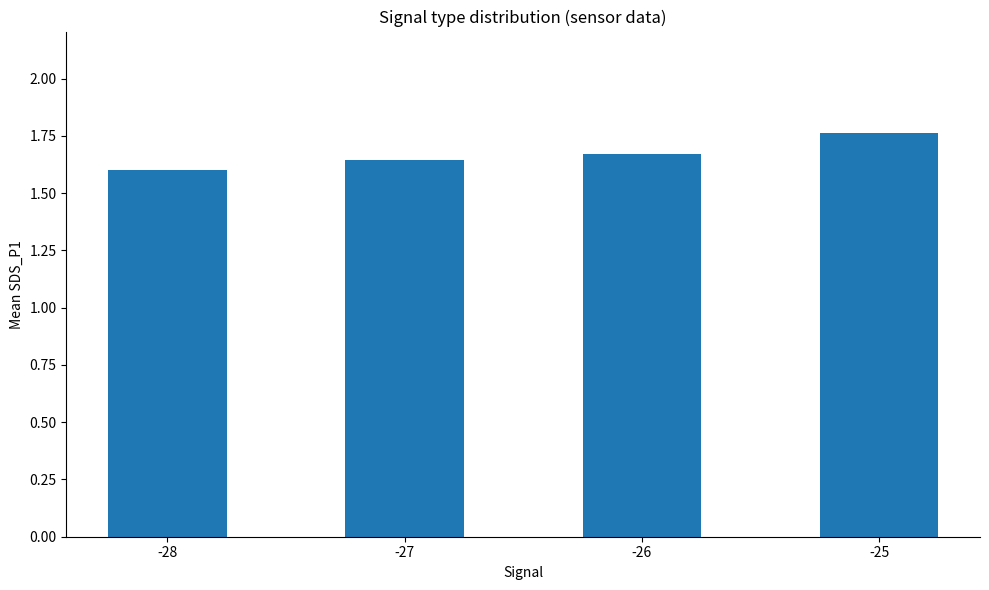

Which label corresponds to the largest value in the chart?

-25